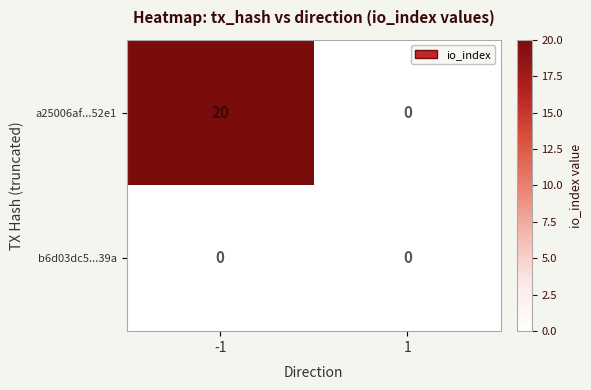

At how many categories does at least one series exceed 5?

1